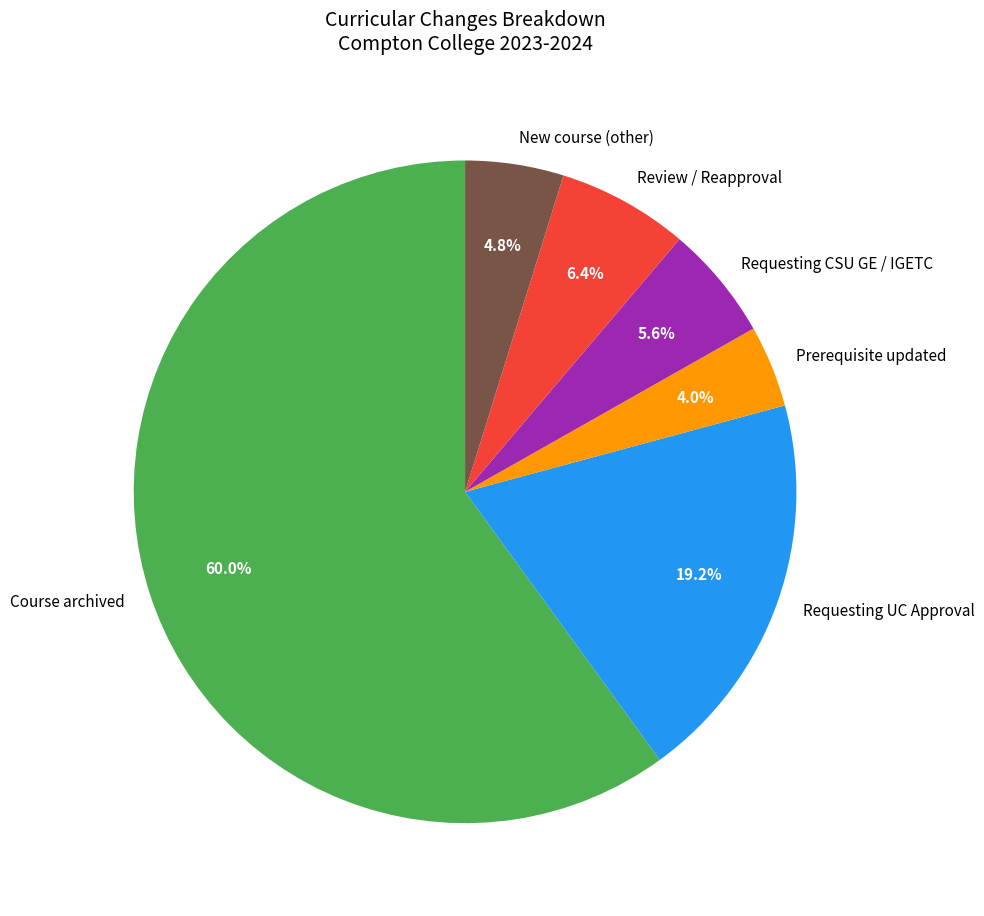

Which category has the biggest portion of the pie?

Course archived